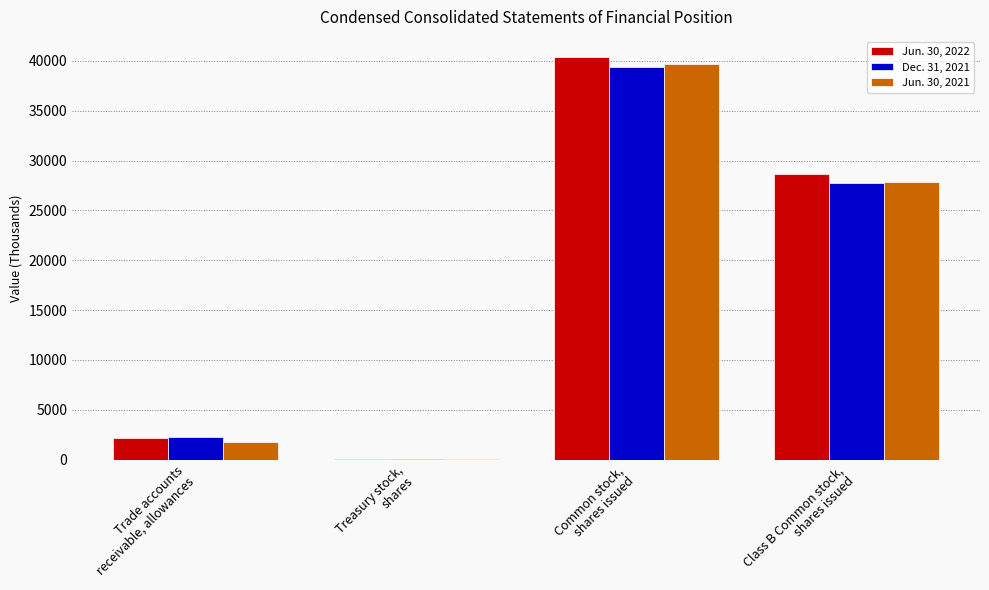

Reading left to right, list all the values displayed in this chart.

Jun. 30, 2022: Trade accounts
receivable, allowances=2153	Treasury stock,
shares=99	Common stock,
shares issued=40379	Class B Common stock,
shares issued=28623
Dec. 31, 2021: Trade accounts
receivable, allowances=2281	Treasury stock,
shares=96	Common stock,
shares issued=39344	Class B Common stock,
shares issued=27793
Jun. 30, 2021: Trade accounts
receivable, allowances=1767	Treasury stock,
shares=96	Common stock,
shares issued=39700	Class B Common stock,
shares issued=27821